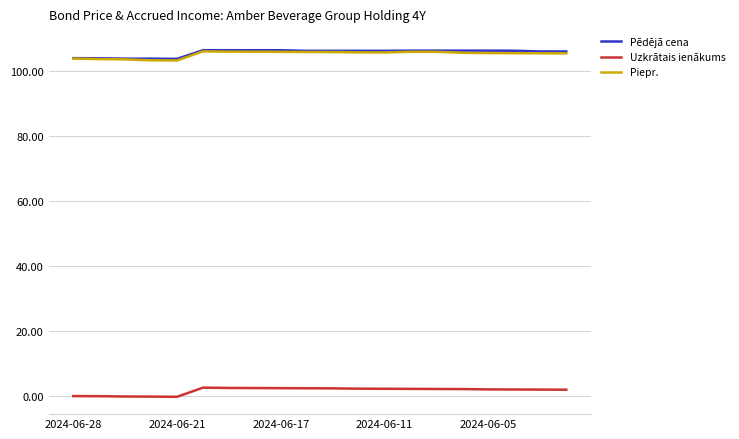

What is the maximum value for Uzkrātais ienākums?

2.7